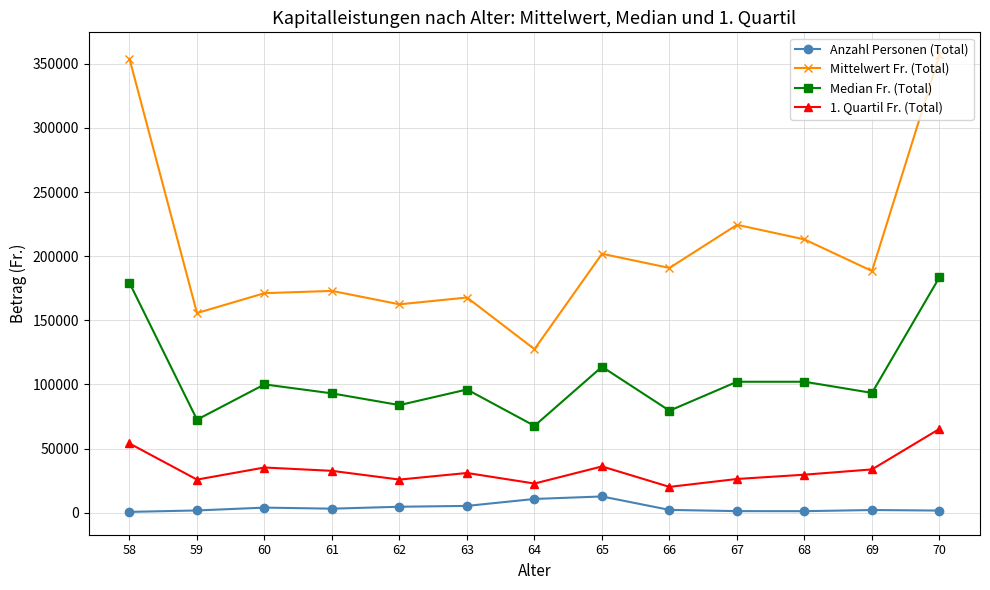

How many lines are shown in the chart?

4